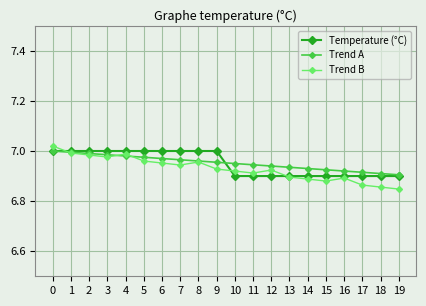

How many series are shown in this chart?

3